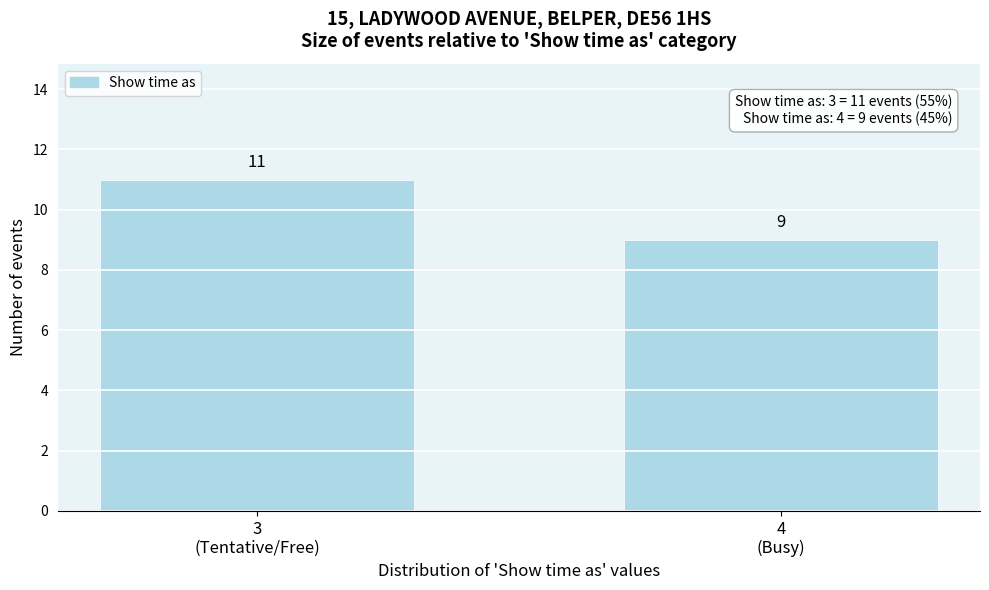

Reading right to left, extract all data points from this chart.

9	11